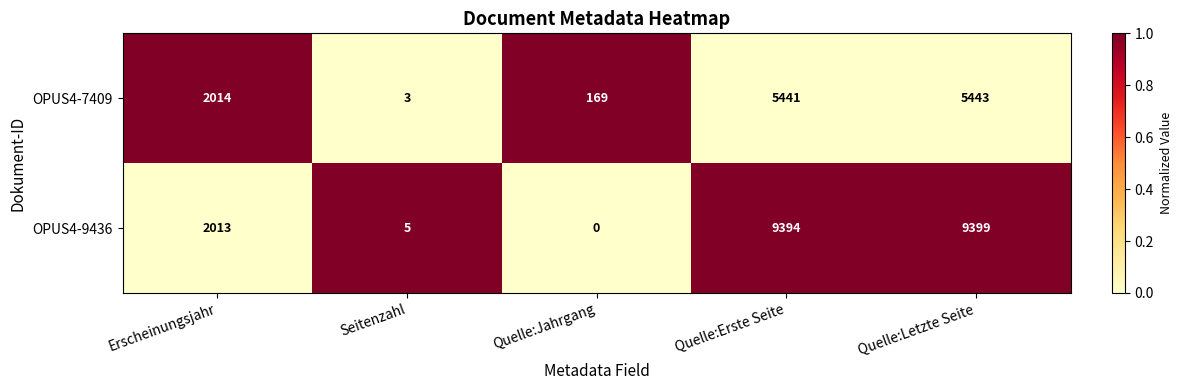

What is the sum of all OPUS4-7409 values?

13070